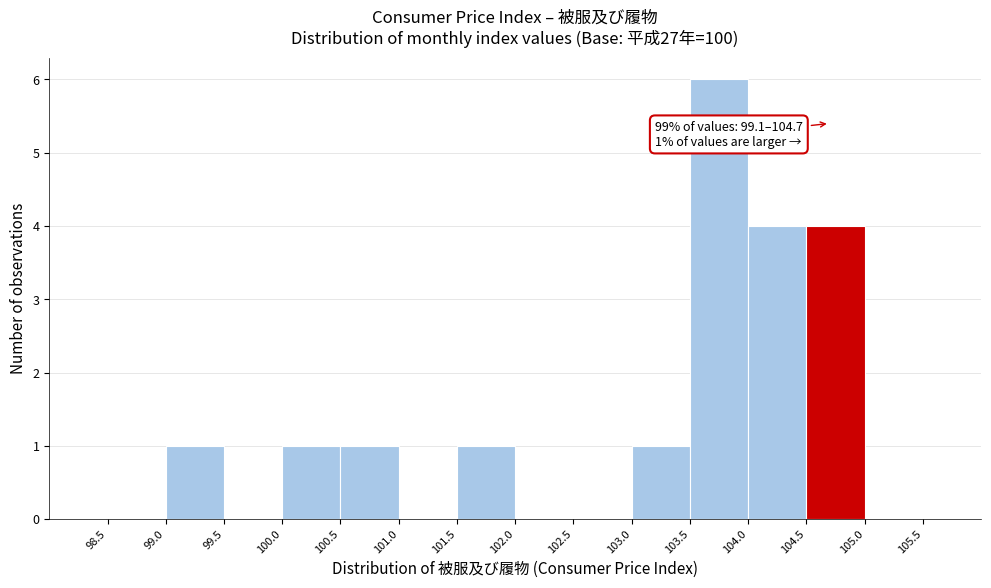

Which range on the x-axis has the tallest bar?

103.5 to 104.0